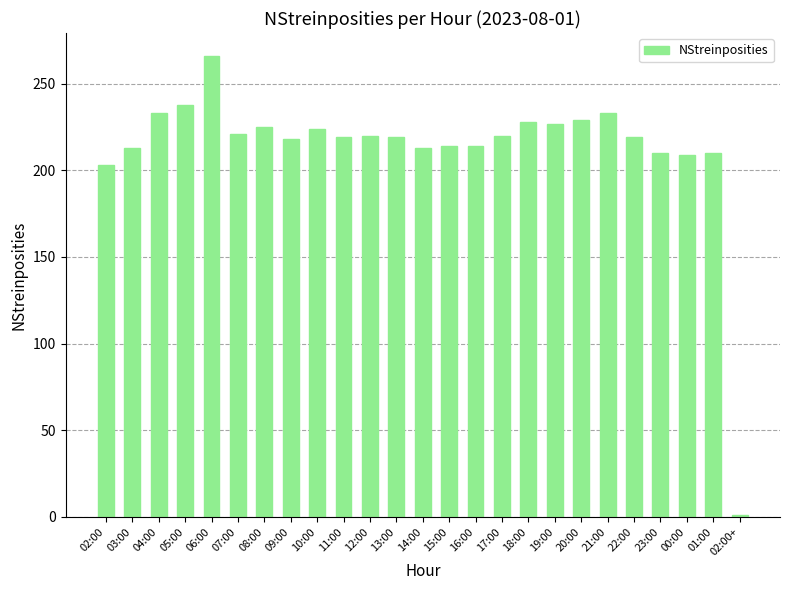

What is the maximum value shown in the chart?

266